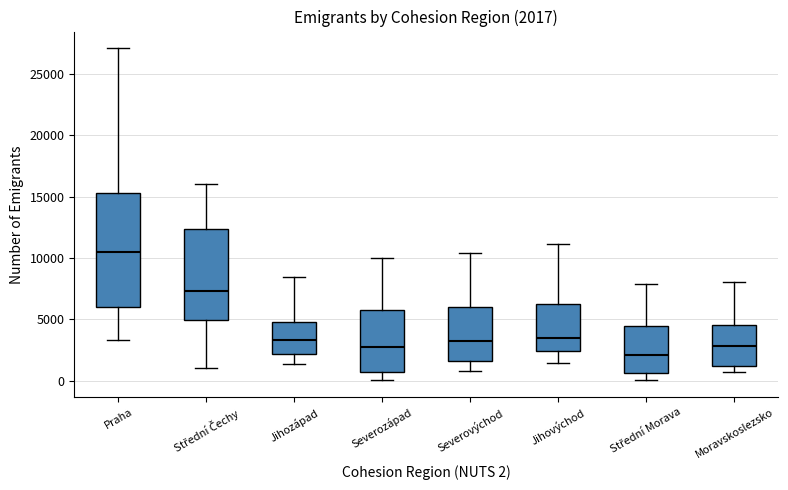

Which box's median line is the highest?

Praha